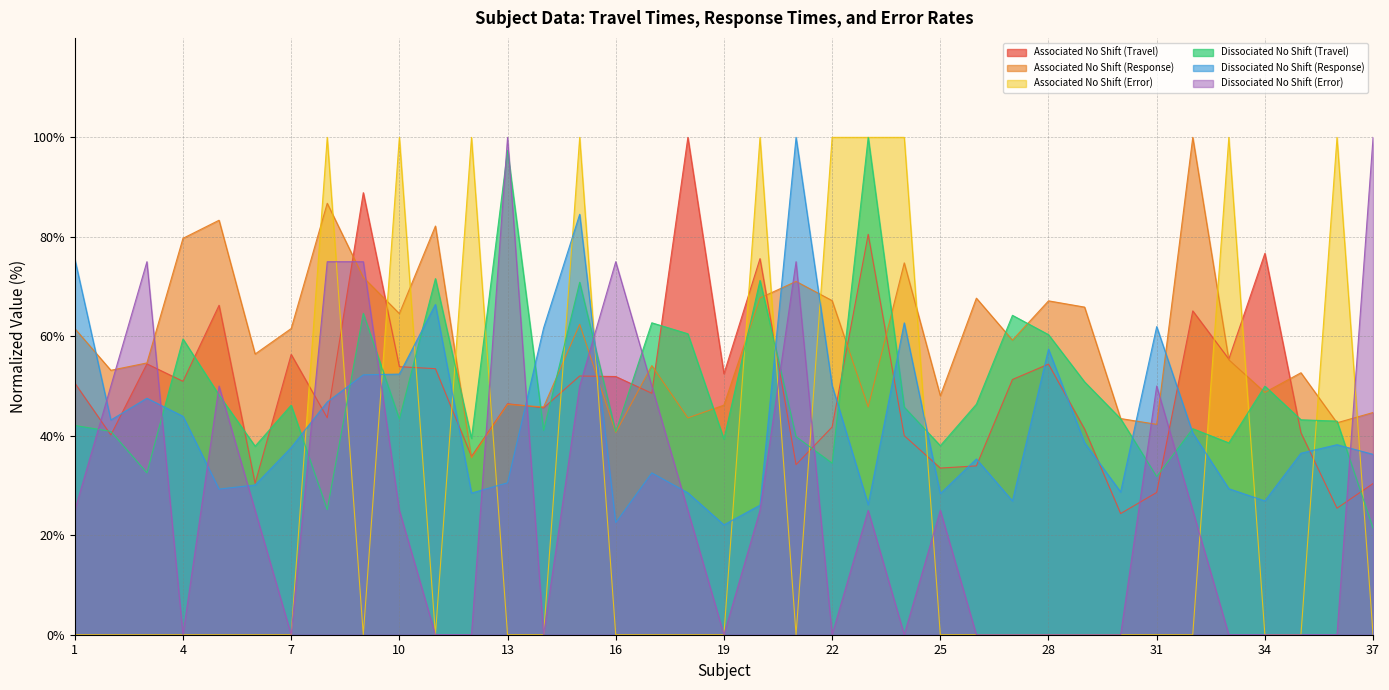

The Associated No Shift (Response) series shows 79.7 at 4. True or false?

True